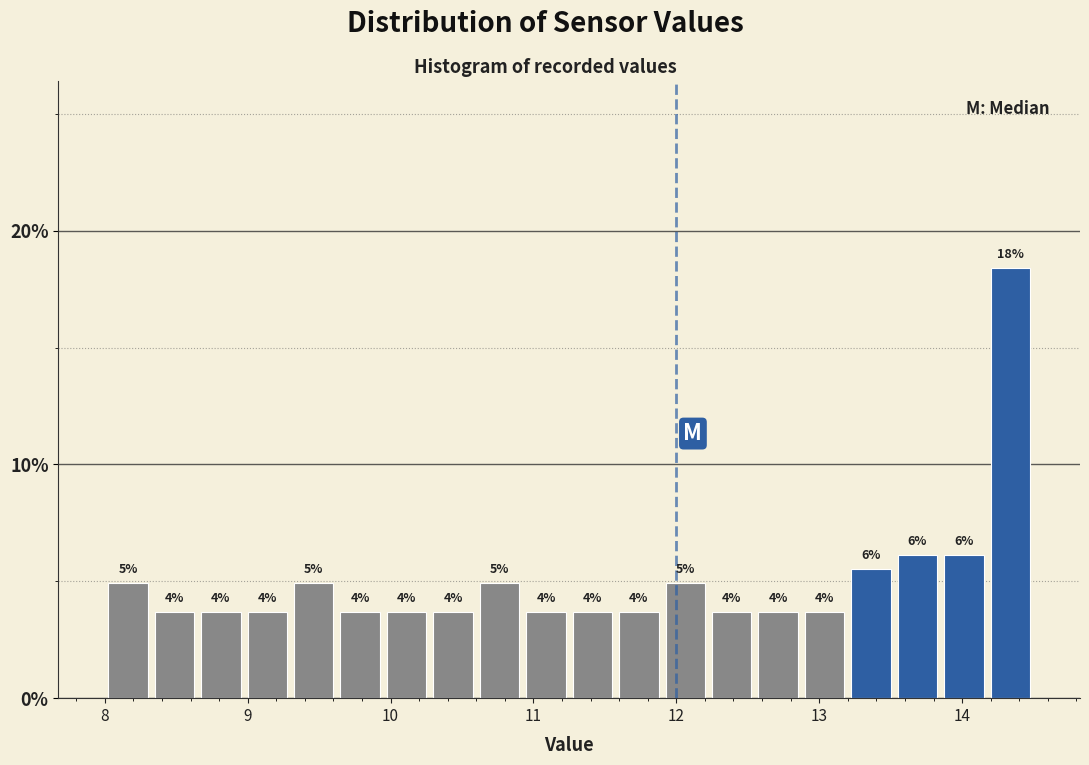

Read against the x-axis, roughly where is the centre of the tallest bar?

14.3